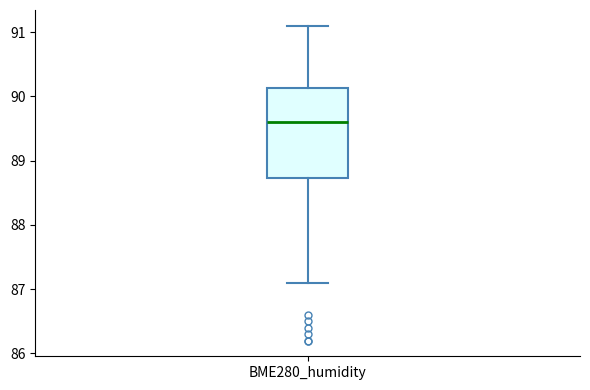

Transcribe this box plot: give where the median line is, the range the box spans, and where the two whiskers end, as read against the y-axis. The values are not printed on the chart, so give them approximately, as read against the axis.

median 89.6, box 88.7 to 90.1, whiskers 87.1 to 91.1